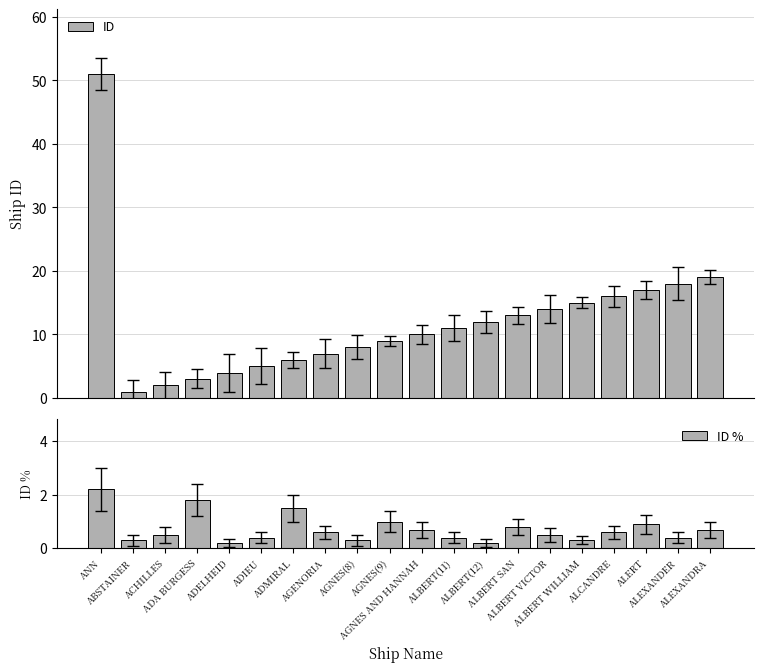

Rank the series by their average value, from highest to lowest.

ID, ID %